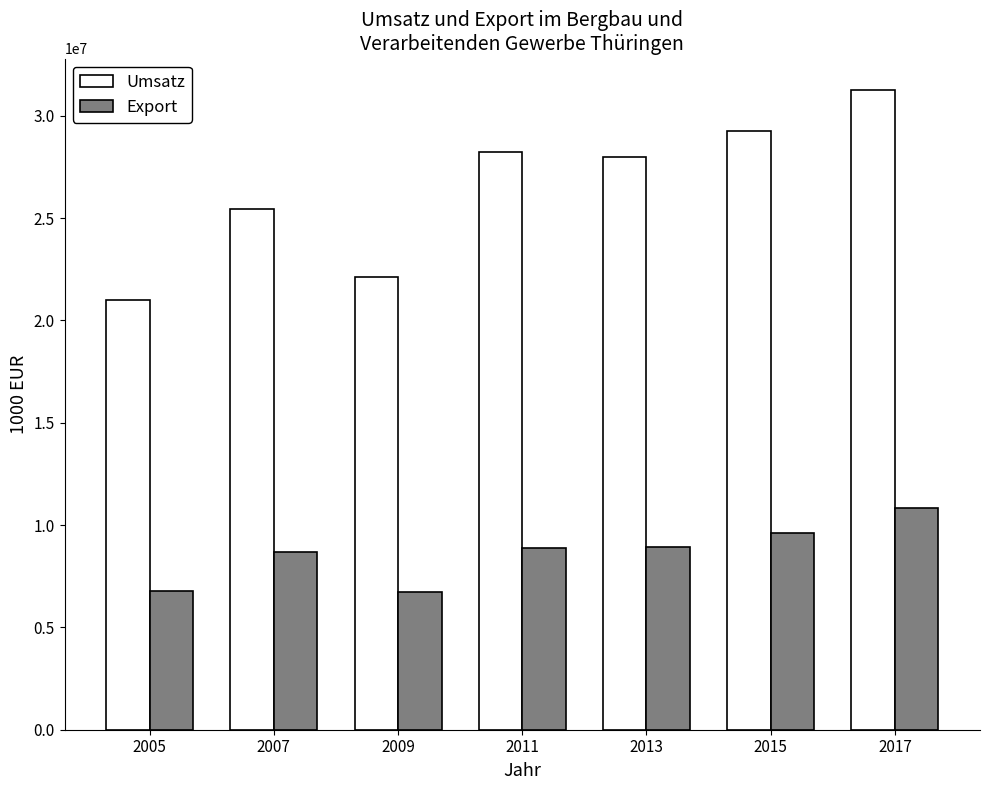

How many series are shown in this chart?

2